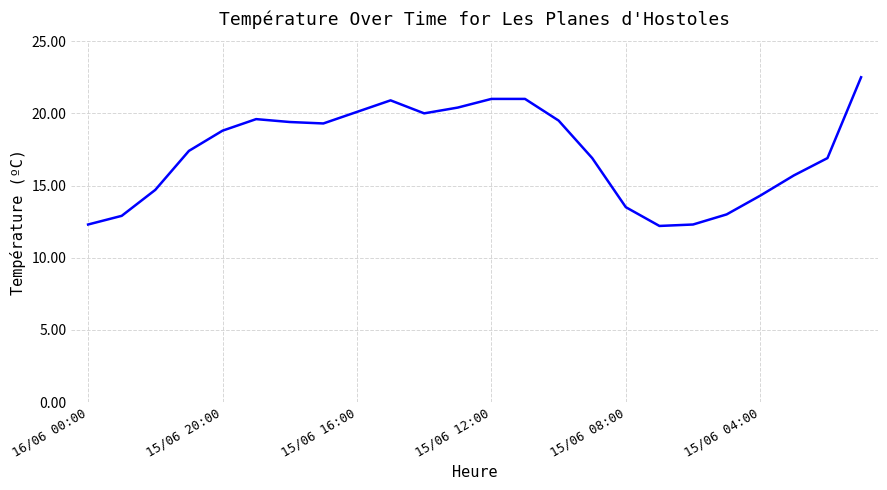

What is the difference between the maximum and minimum values?

10.3